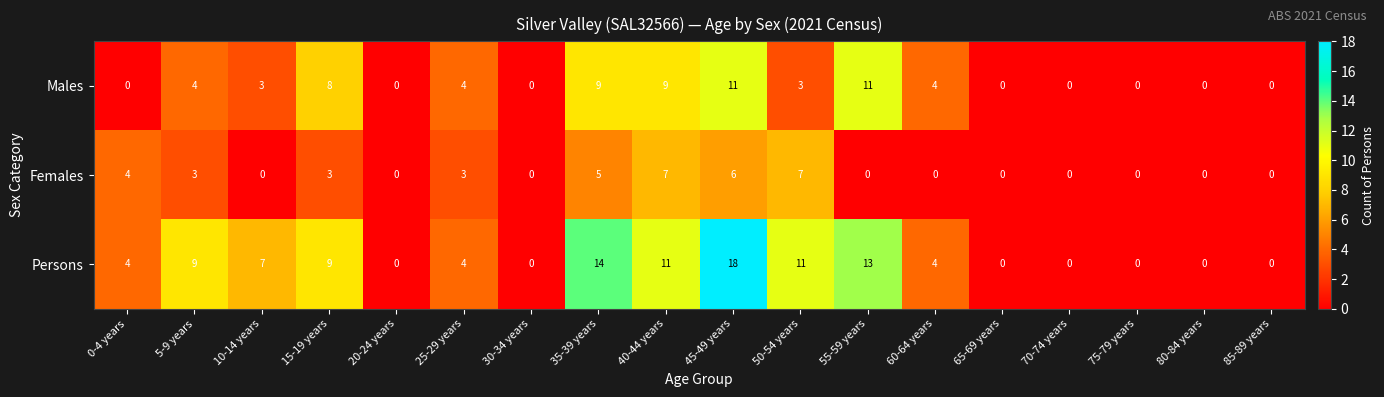

Which series has the largest range (max minus min)?

Persons